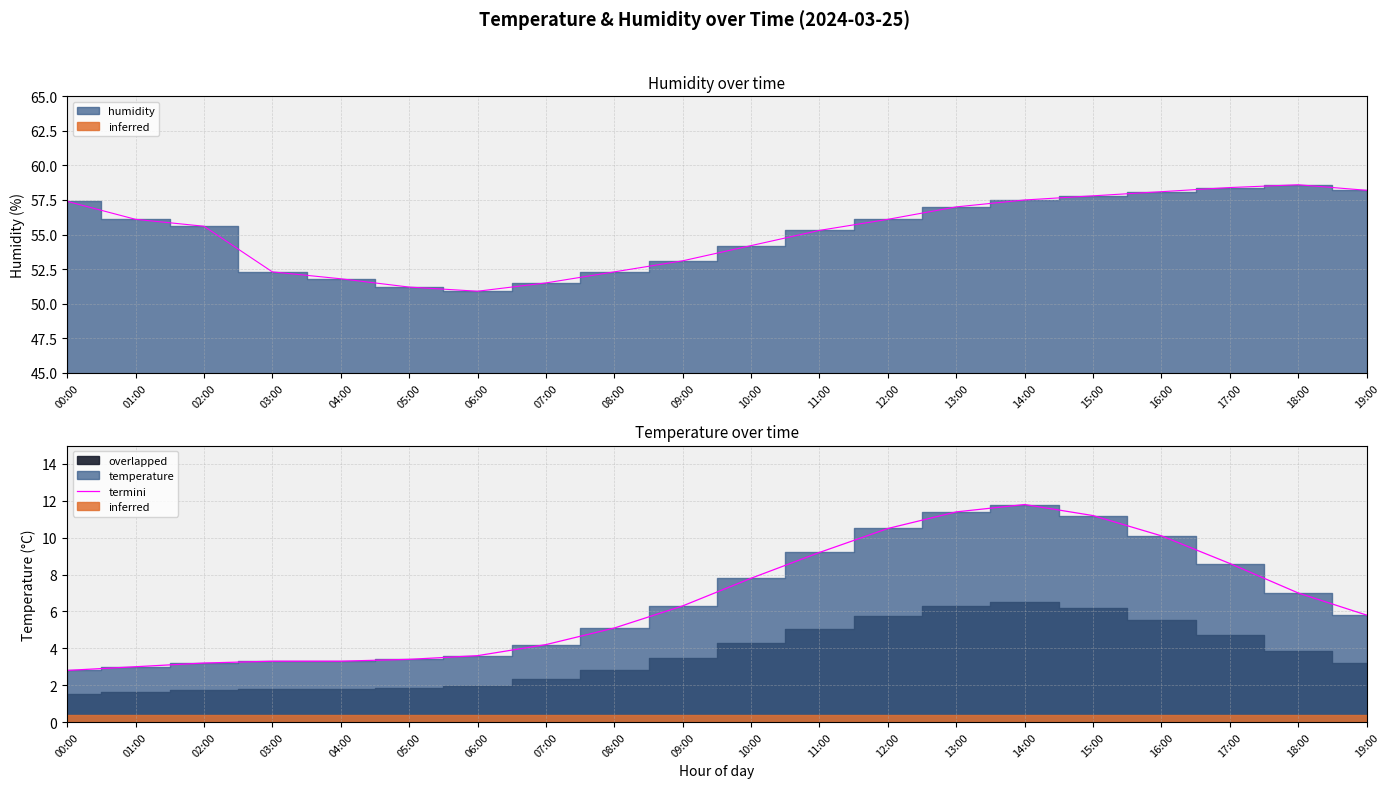

How many lines are shown in the chart?

1